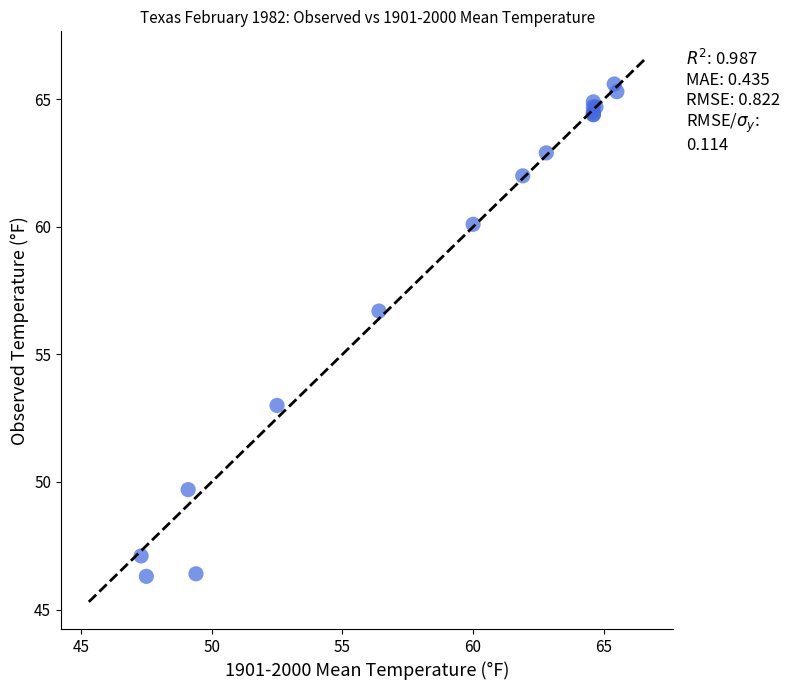

What Y value in the scatter plot is closest to 55?

56.7